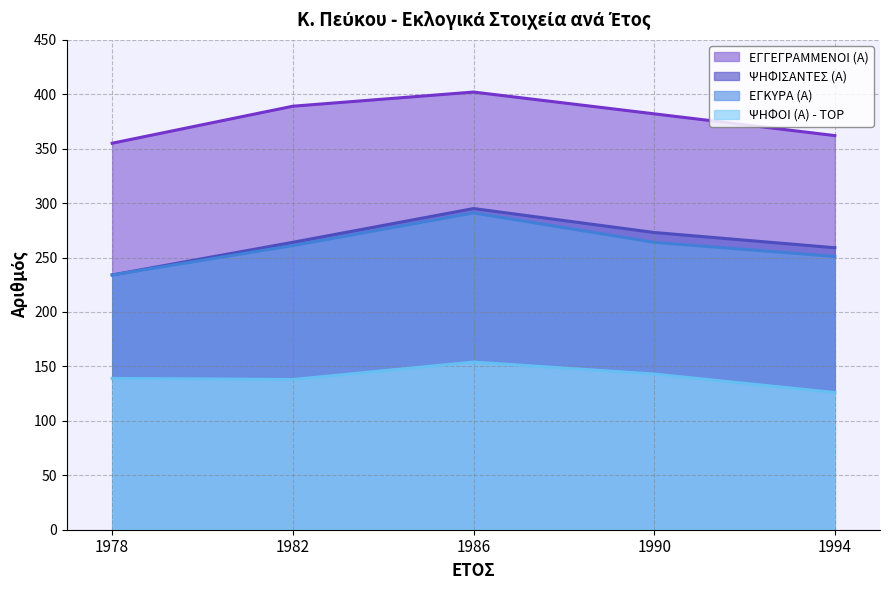

Reading left to right, list all the values displayed in this chart.

ΕΓΓΕΓΡΑΜΜΕΝΟΙ (Α): 355	389	402	382	362
ΨΗΦΙΣΑΝΤΕΣ (Α): 234	264	295	273	259
ΕΓΚΥΡΑ (Α): 234	261	291	264	251
ΨΗΦΟΙ (Α) - TOP: 139	138	154	143	126